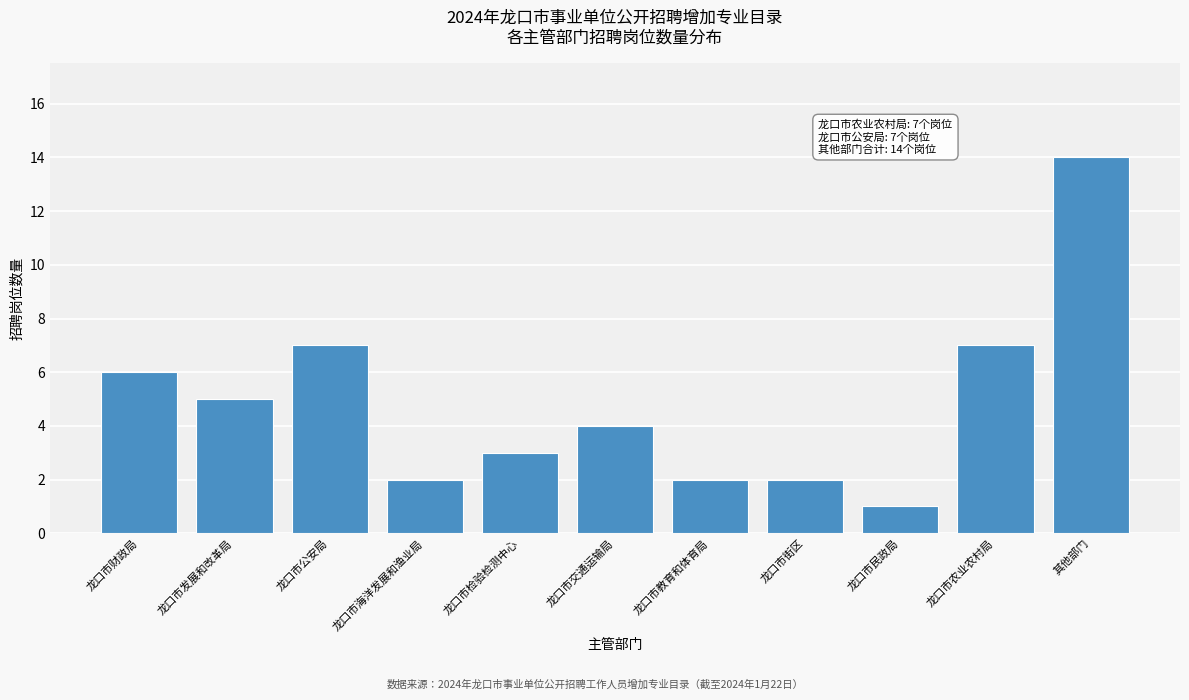

Reading left to right, extract all data points from this chart.

6	5	7	2	3	4	2	2	1	7	14